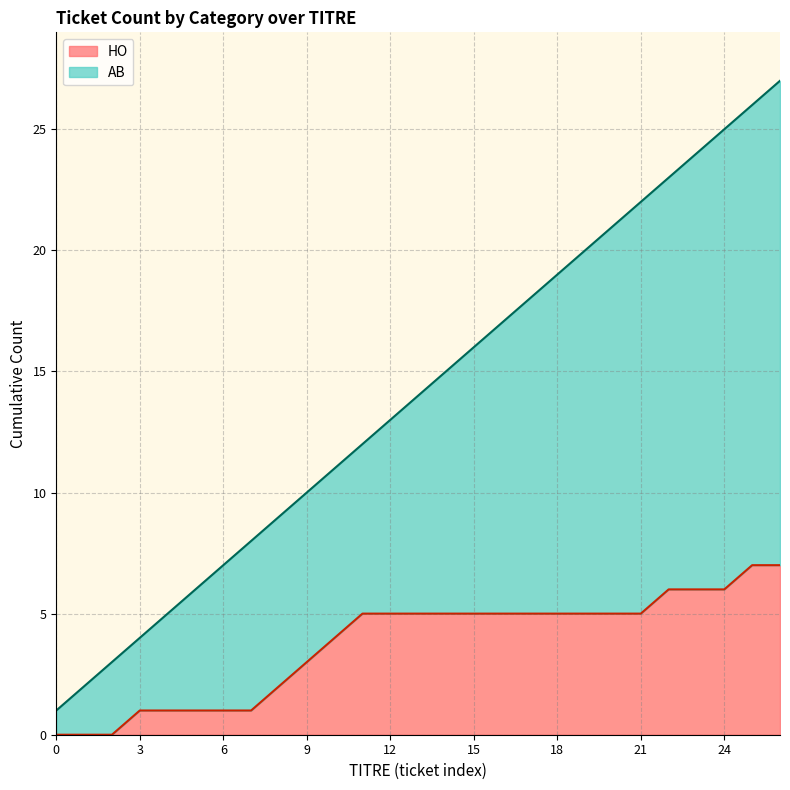

What is the change in value from 11 to 21?

+10